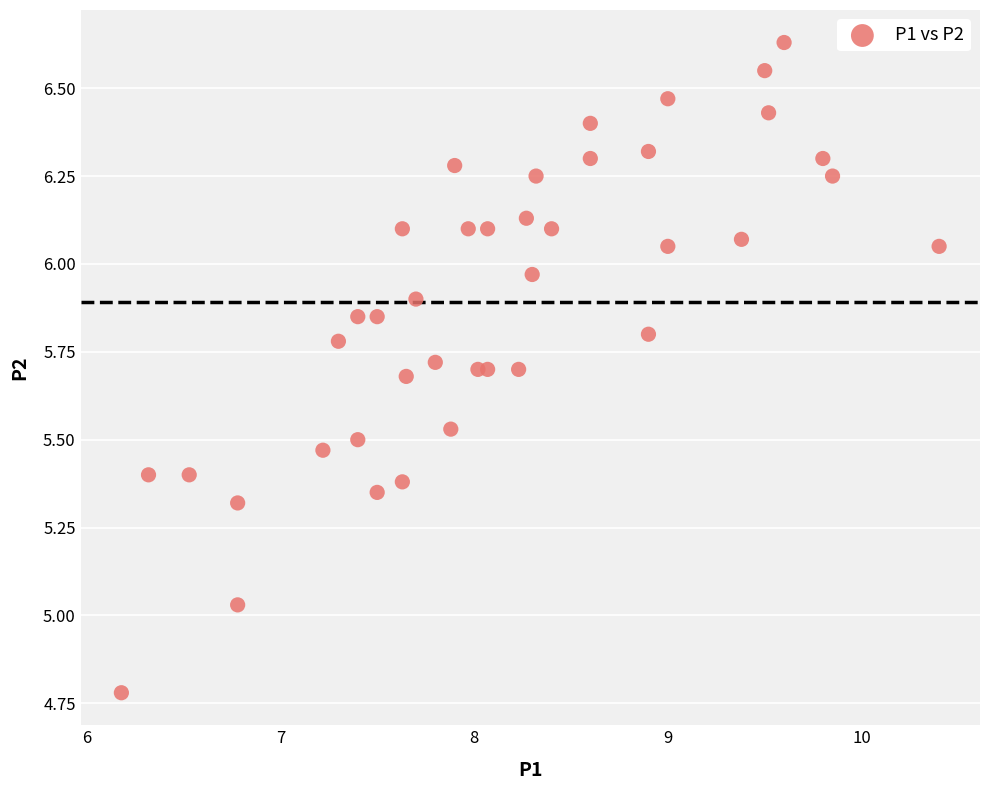

What is the range of X values (max minus min)?

4.2